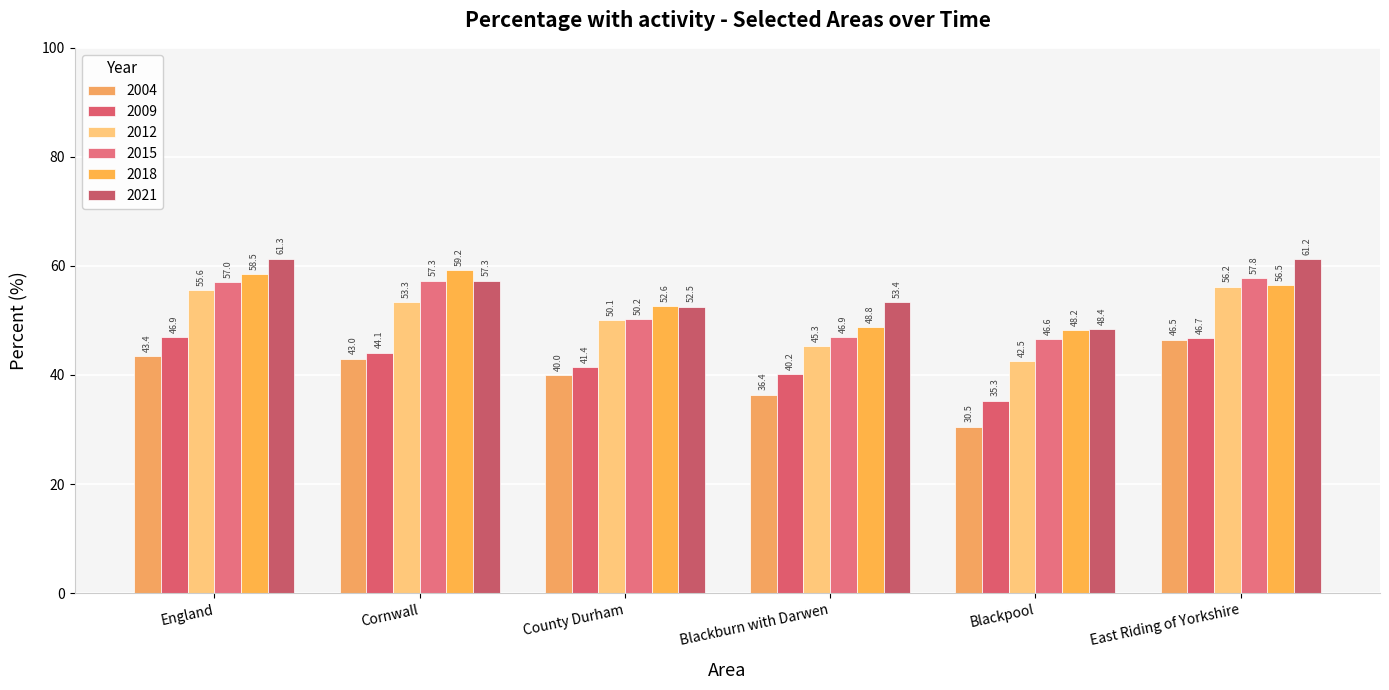

What is the sum of the 2015 values at England and County Durham?

107.2